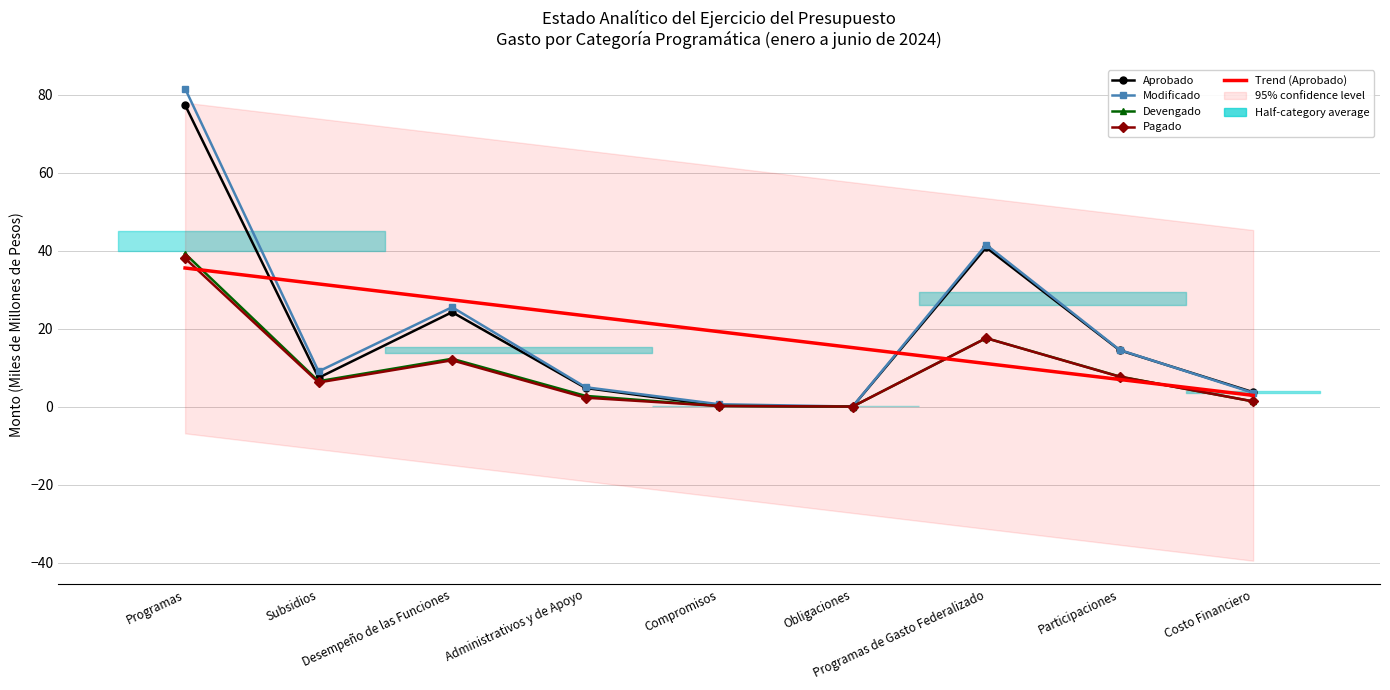

In Devengado, how many points are higher than both neighbors (excluding endpoints)?

2